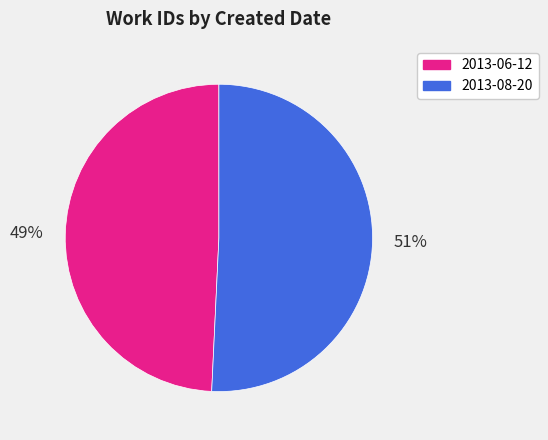

Is 2013-06-12 the majority of the pie?

No